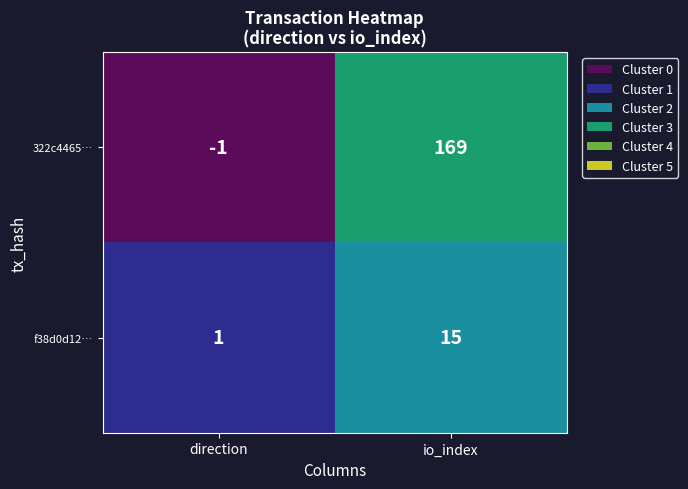

What is the difference between the 322c4465… values at direction and io_index?

170